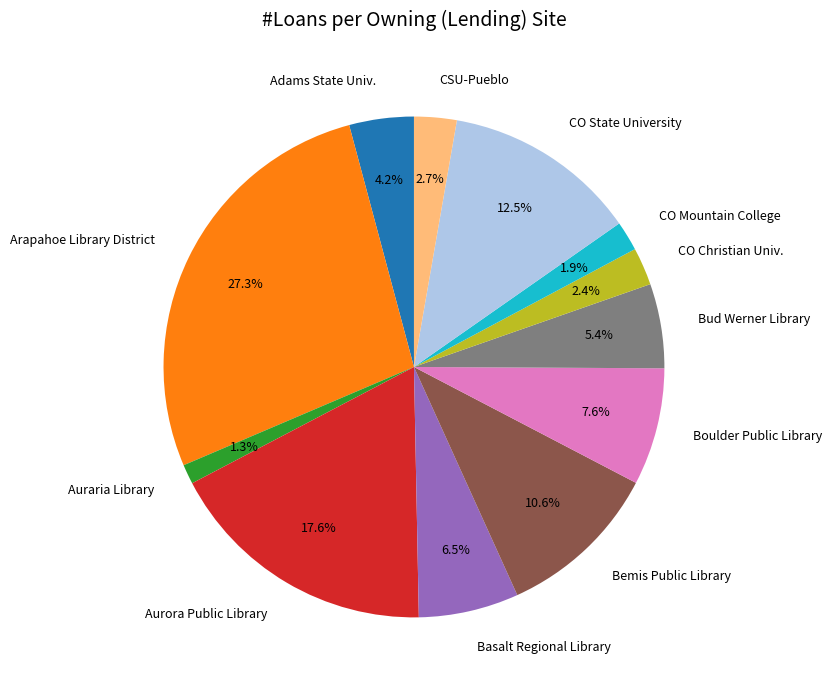

Count the number of slices in the pie.

12